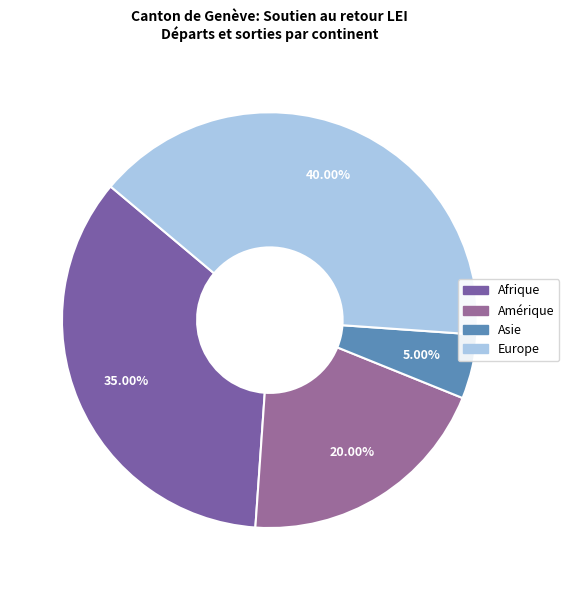

How many segments does this pie chart have?

4